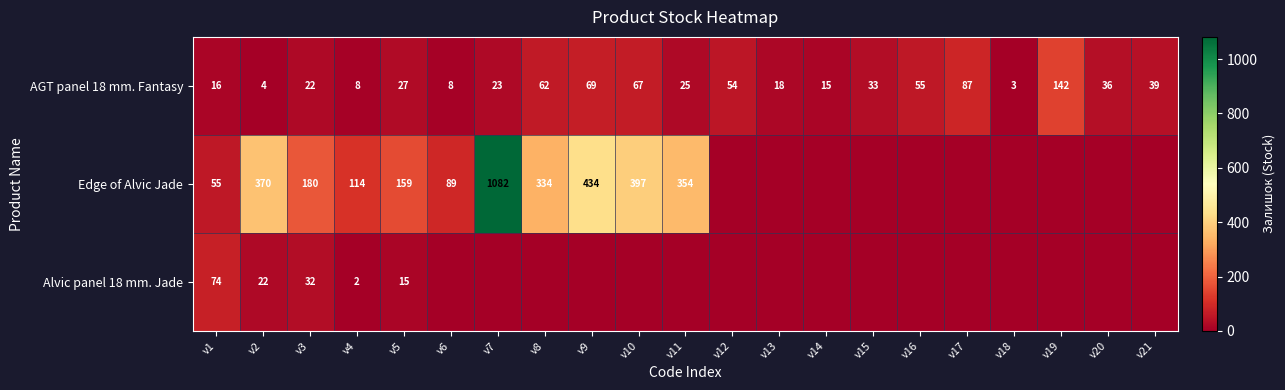

At how many categories does at least one series exceed 206?

6